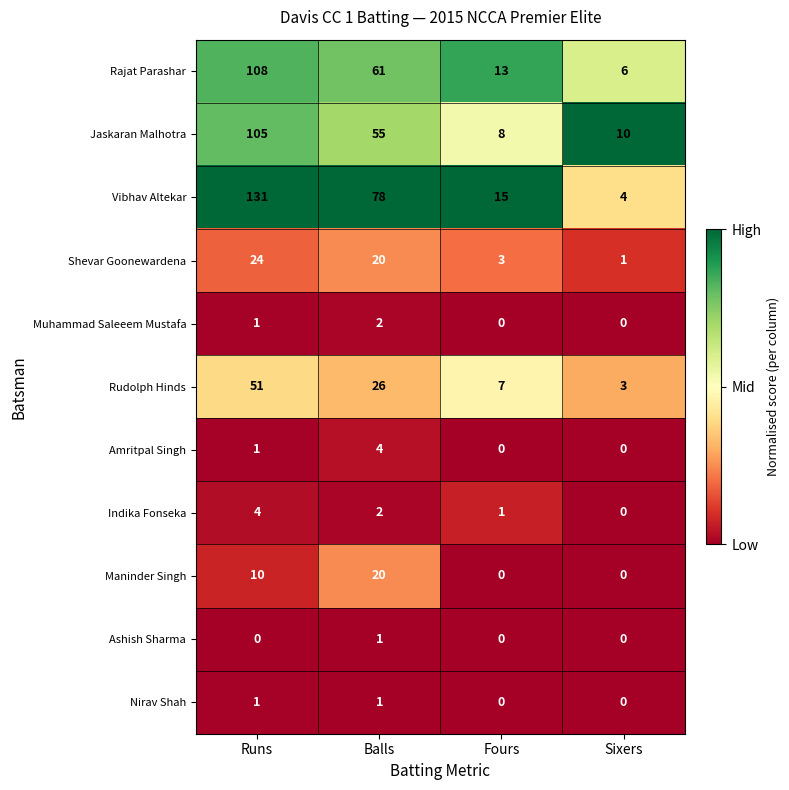

At which label is Indika Fonseka closest to 2?

Balls